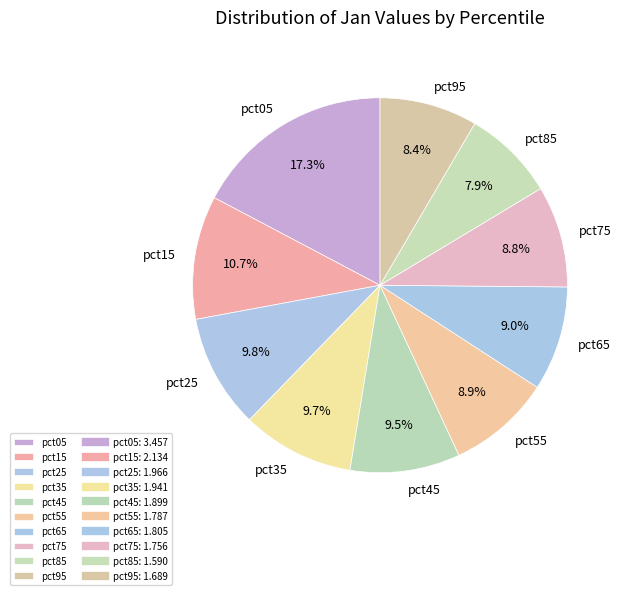

Which category has the biggest portion of the pie?

pct05